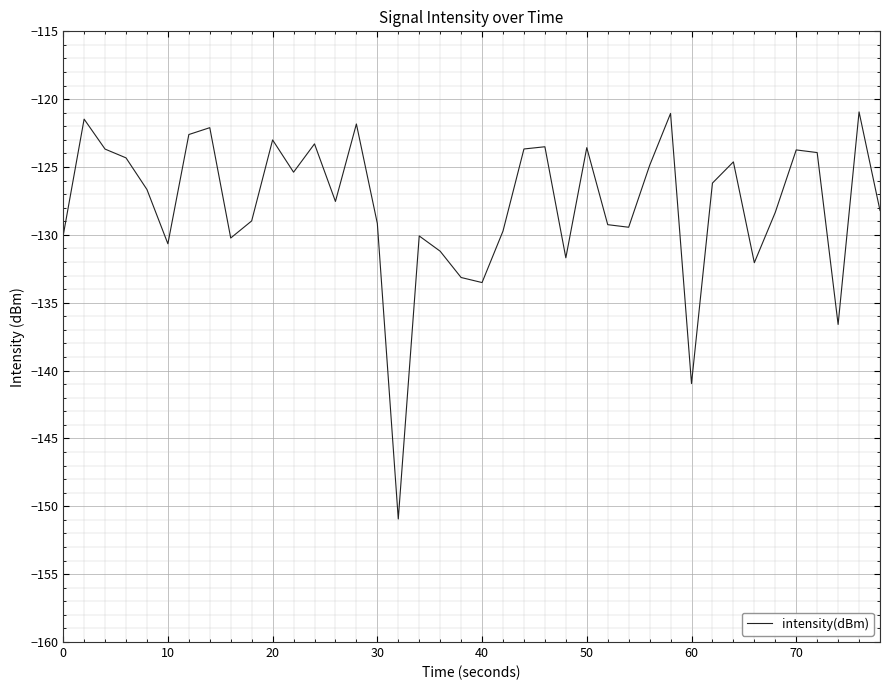

What is the smallest value displayed?

-150.9